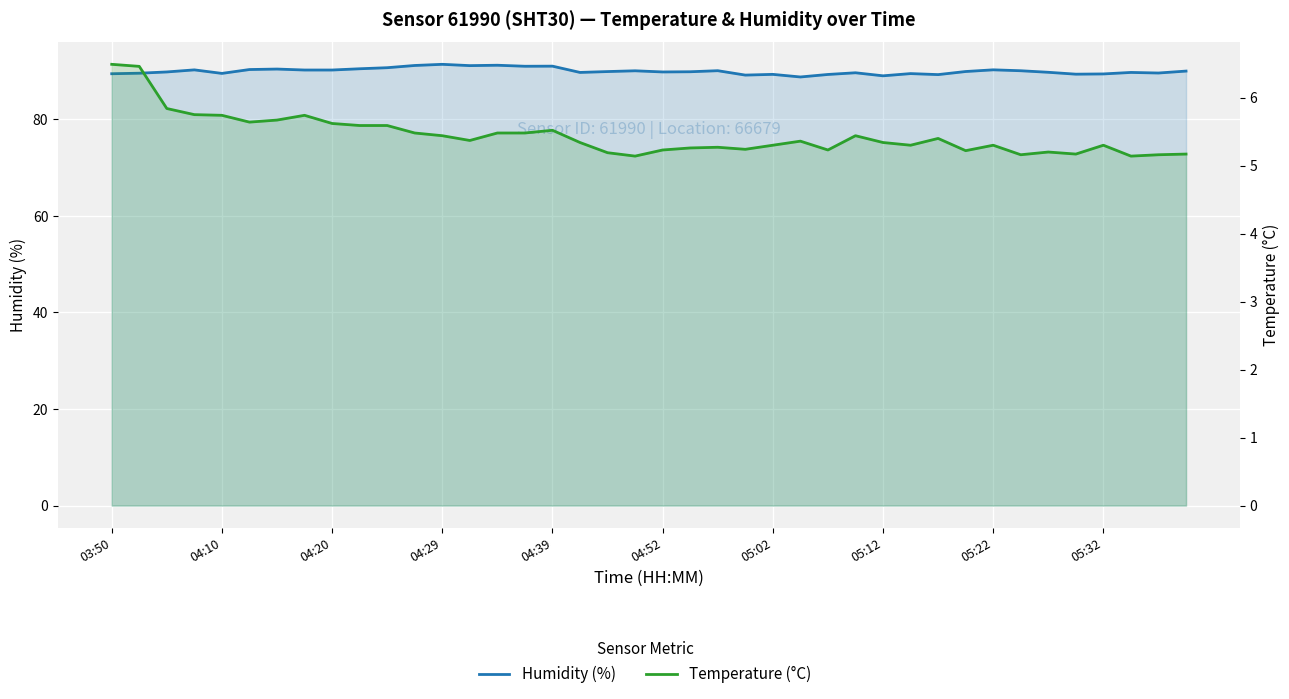

Which series has the largest range (max minus min)?

humidity